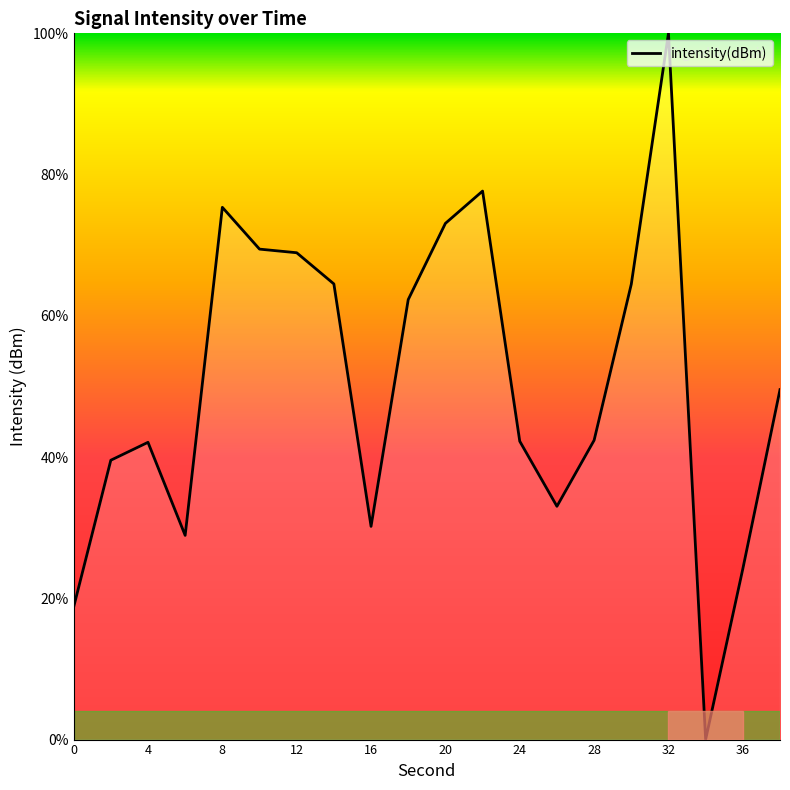

What is the difference between the maximum and minimum values?

100.0